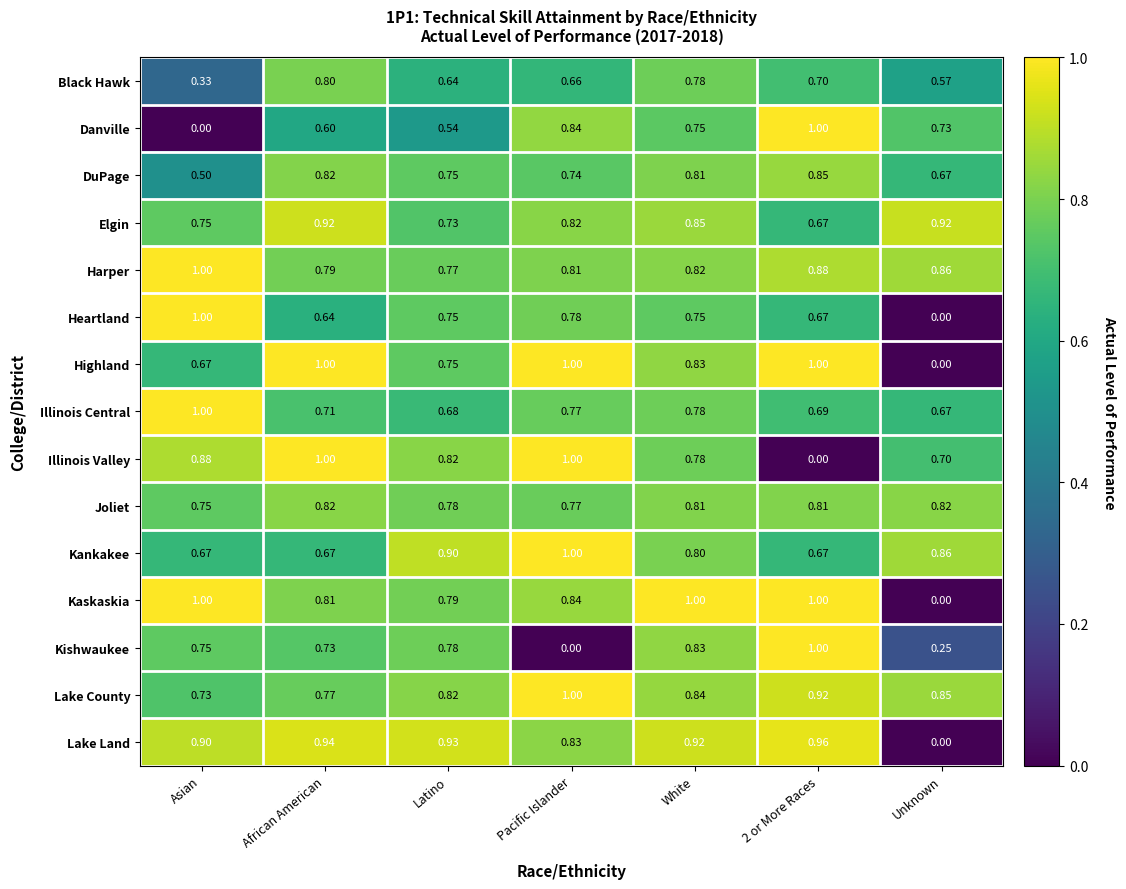

At which label is Kaskaskia closest to 0?

Unknown